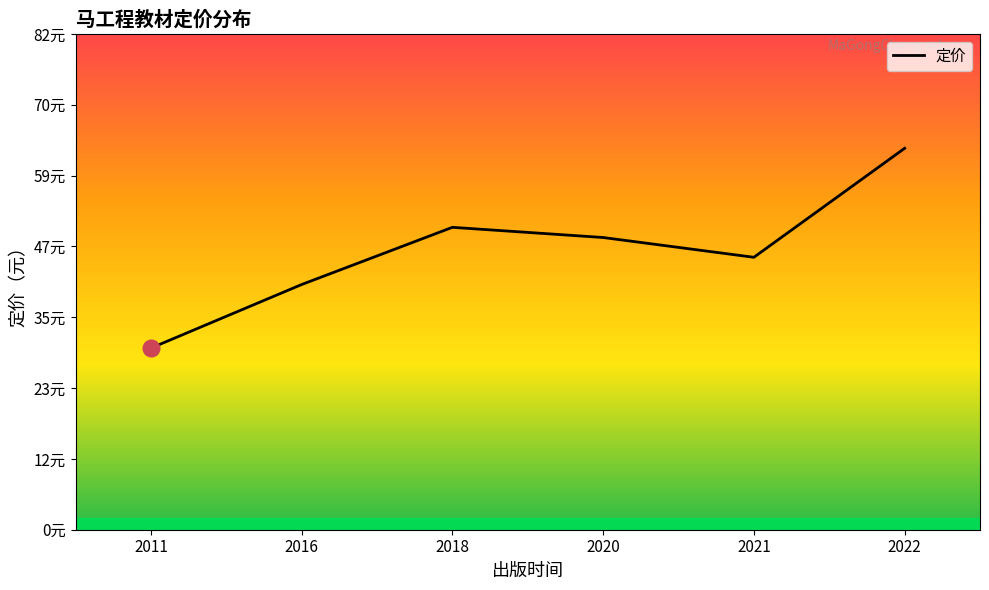

Does the chart have visible grid lines?

No